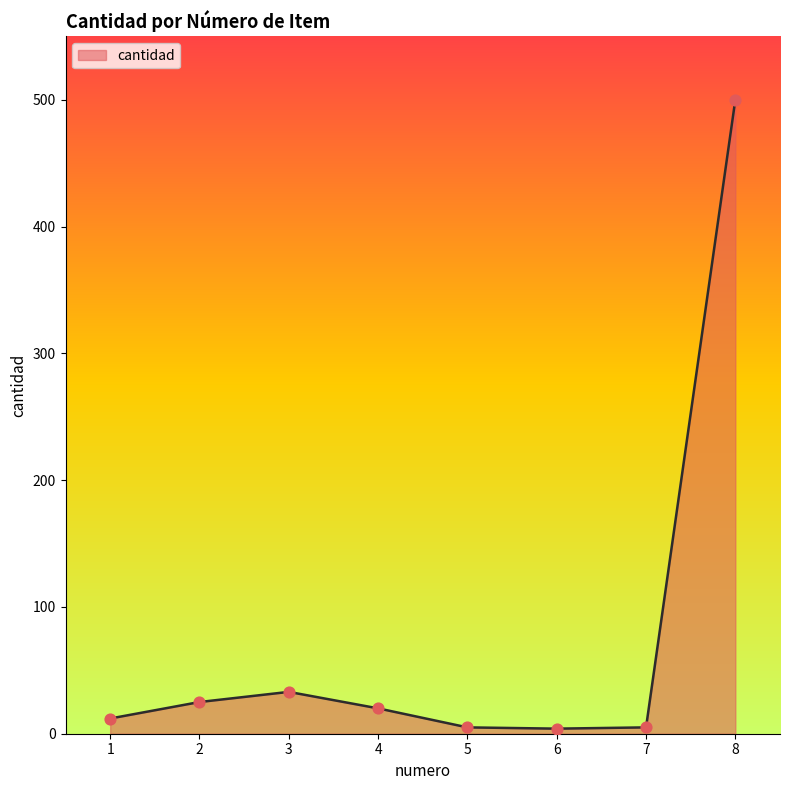

Which has a higher value, 6 or 3?

3